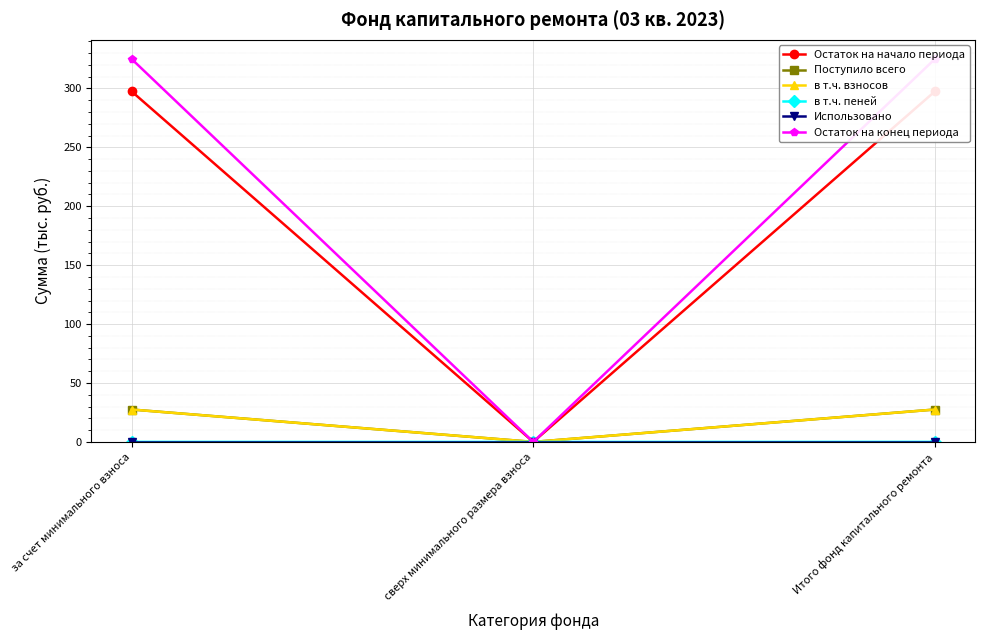

At which label does Остаток на начало периода first exceed 297?

за счет минимального взноса